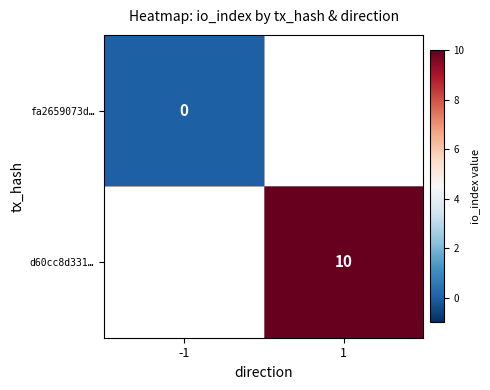

True or false: d60cc8d331… has a value of 10 at 1.

True